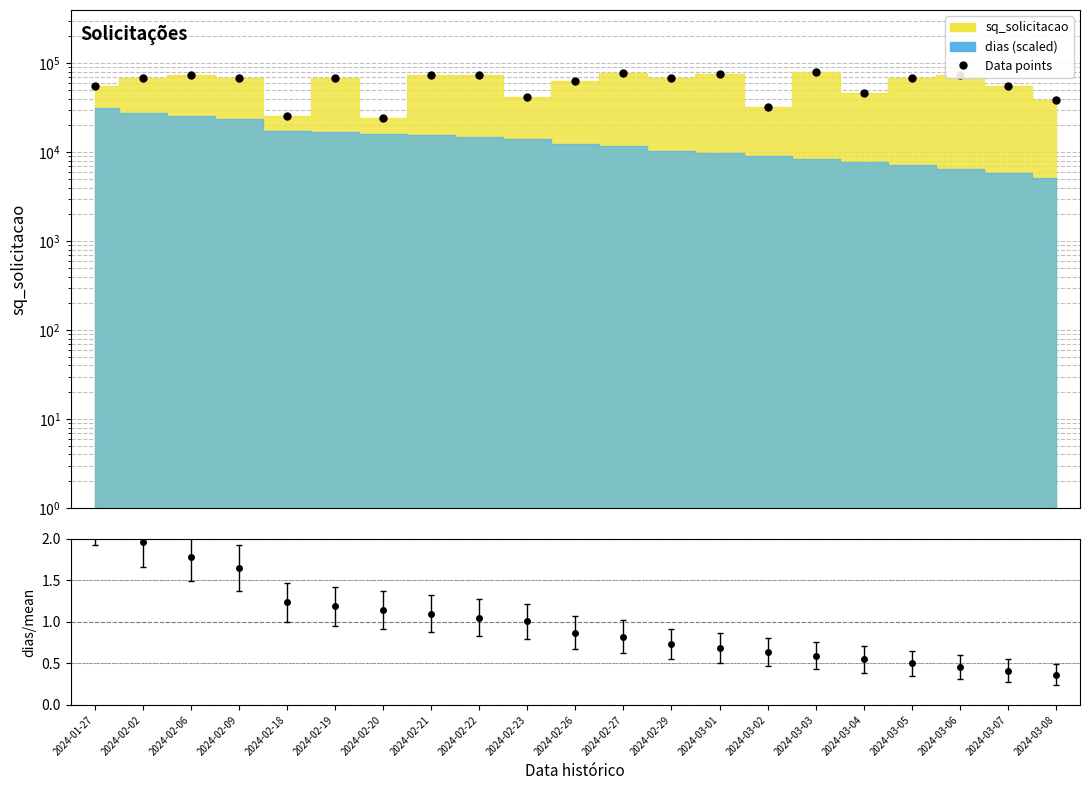

Where is the data nearest to the value 51689?

2024-01-27